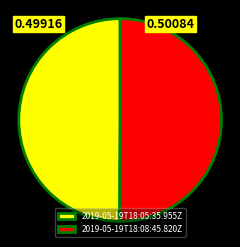

Approximately how many times larger is the value at 2019-05-19T18:05:35.955Z compared to 2019-05-19T18:08:45.820Z?

1.0